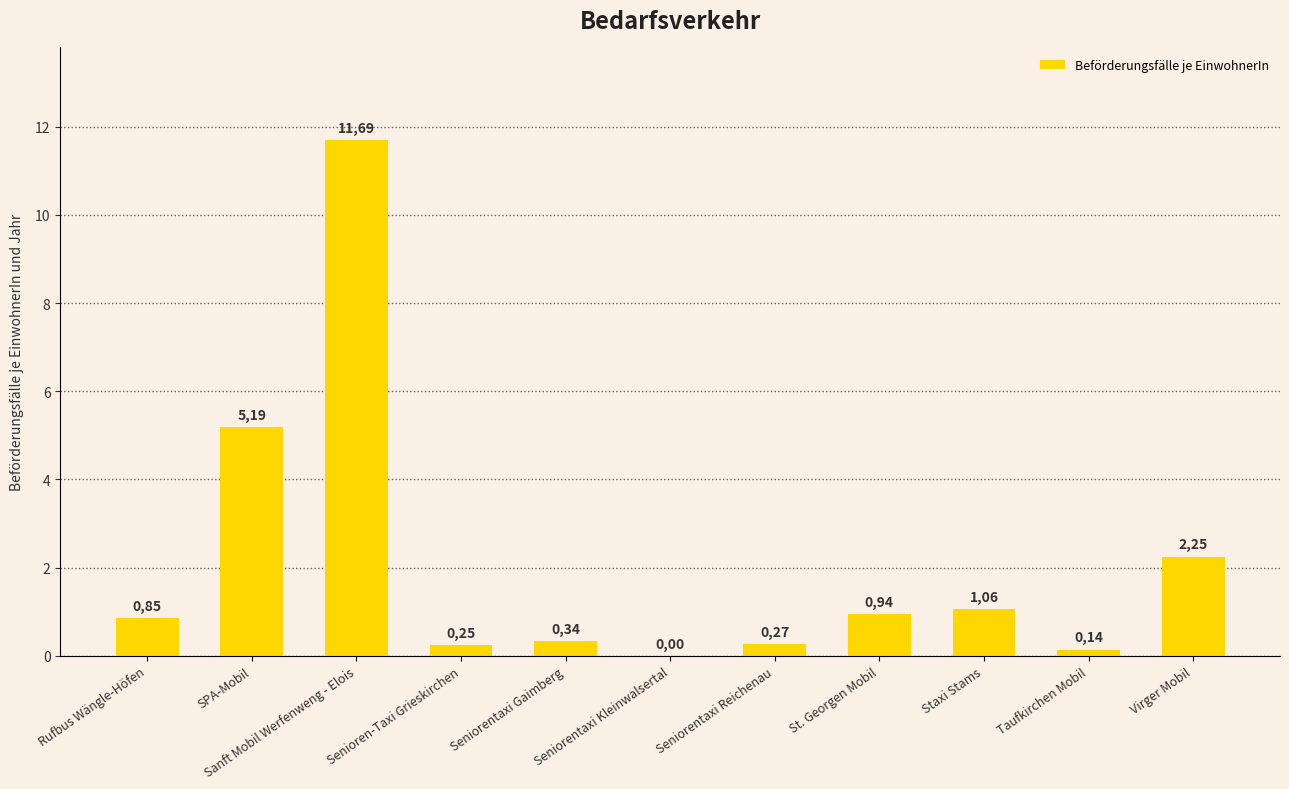

What is the difference between the maximum and minimum values?

11.7